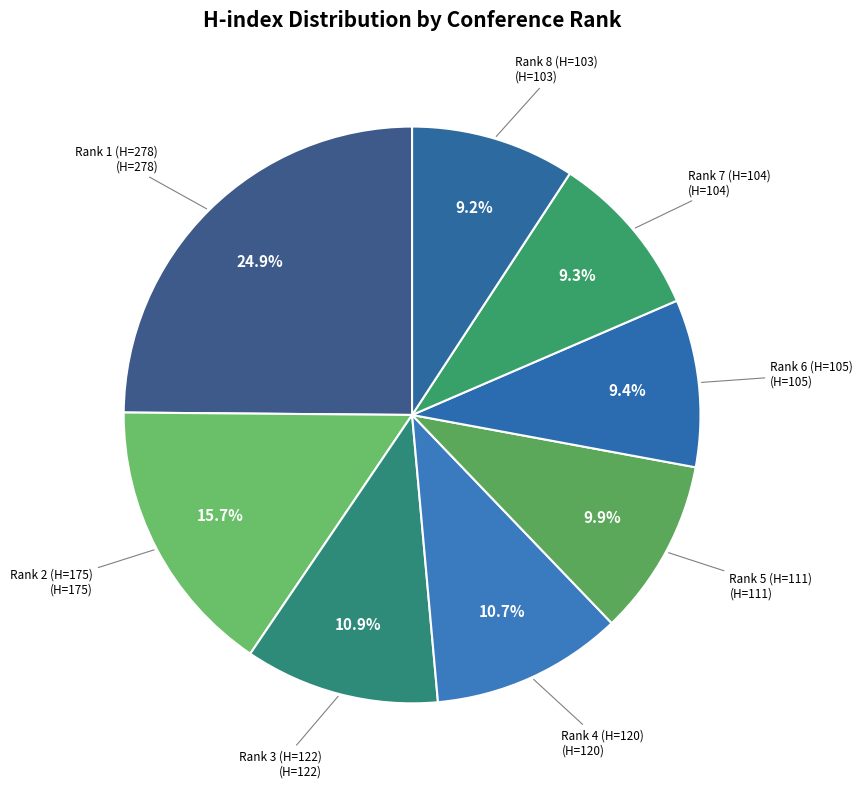

How many slices are in this pie chart?

8